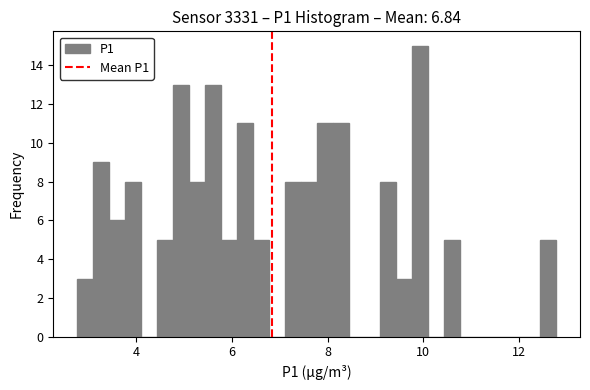

Around what value on the x-axis is the tallest bar? Give the approximate position of its centre, as read against the axis.

10.0